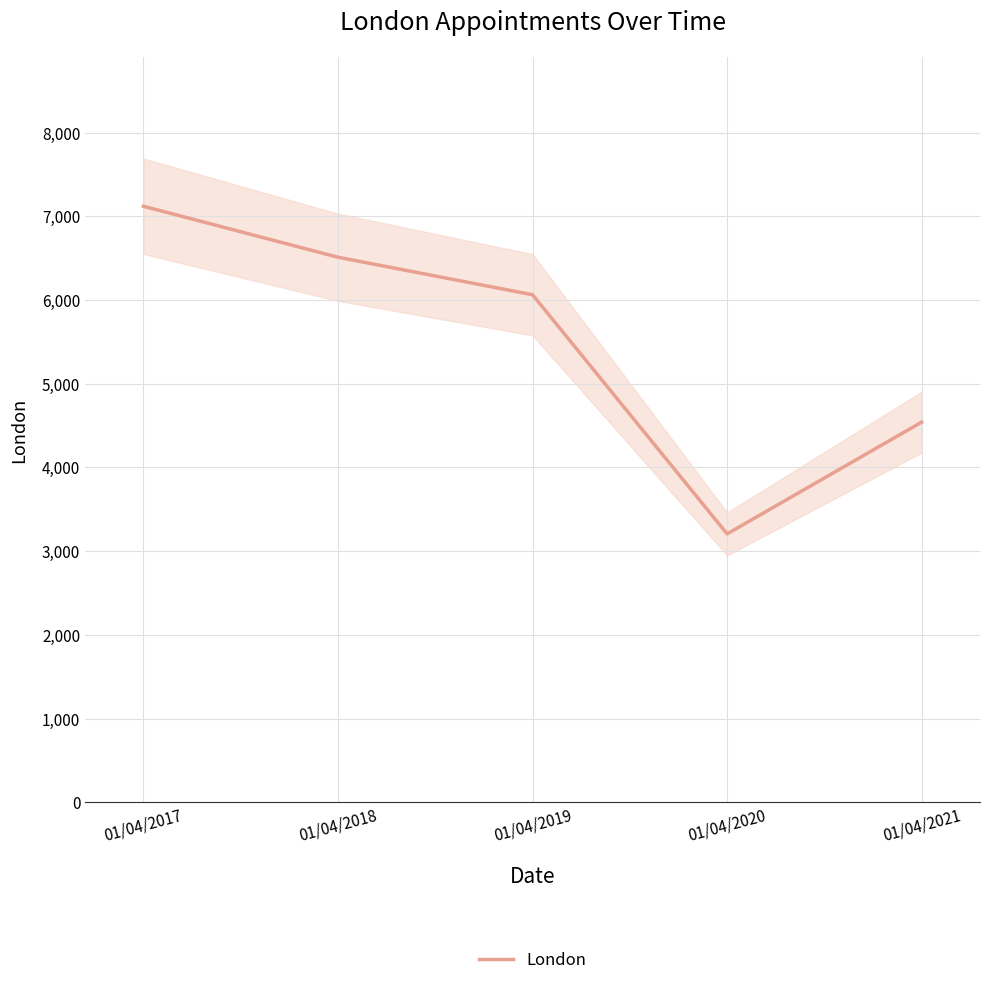

What is the change in value from 01/04/2018 to 01/04/2019?

-448